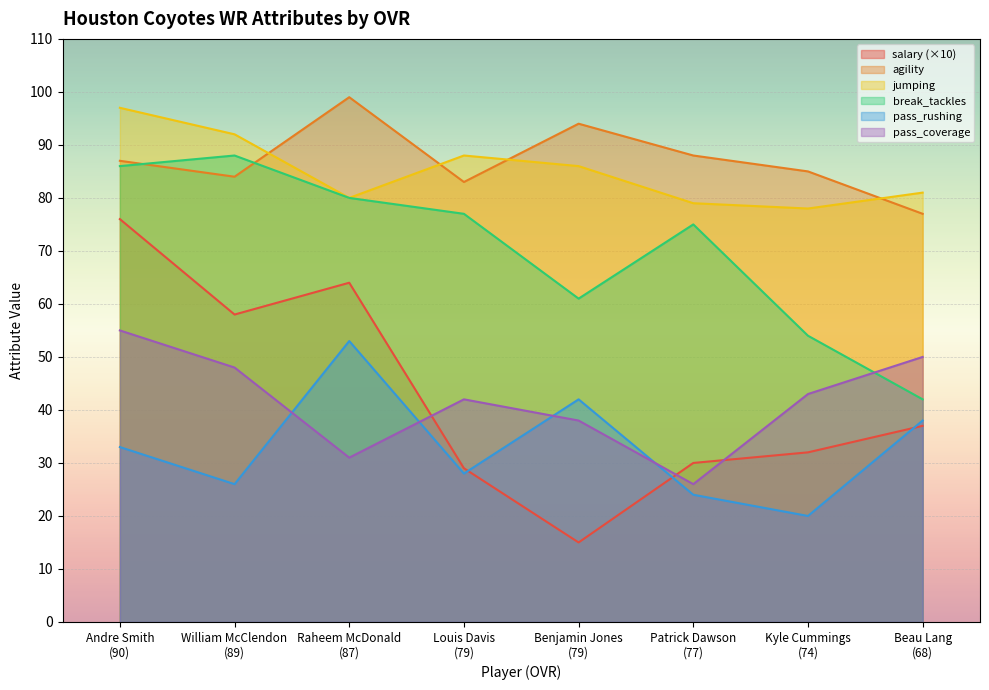

Which series has the widest spread of values?

salary (×10)